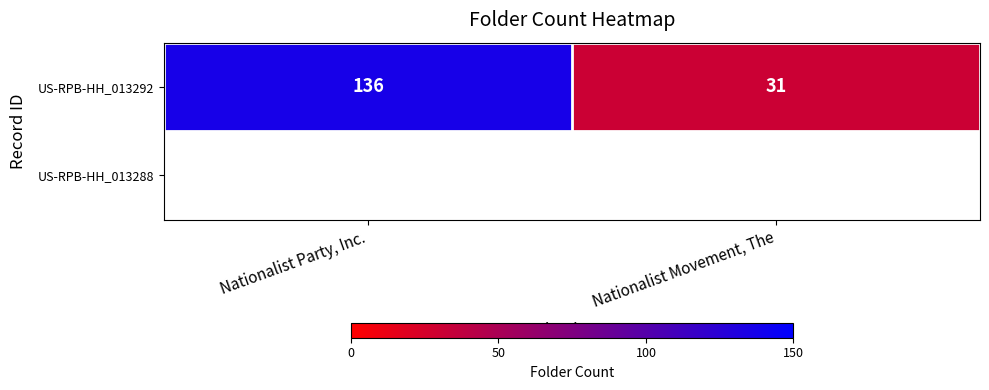

What is the change in value from Nationalist Party, Inc. to Nationalist Movement, The?

-105